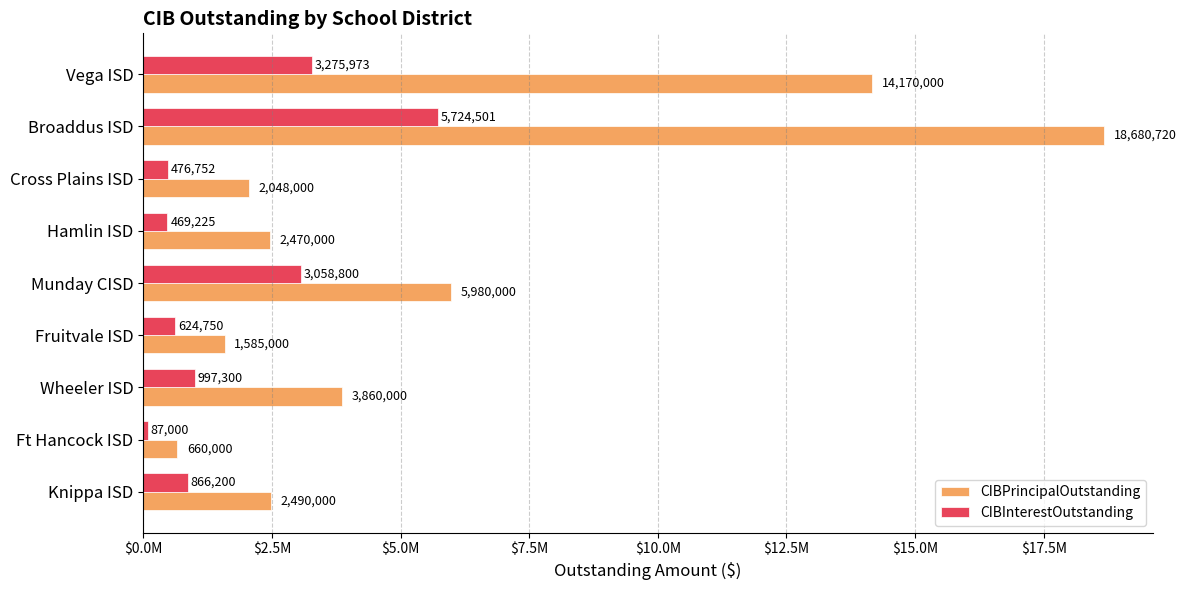

What is the average value of the CIBInterestOutstanding series?

1731166.7